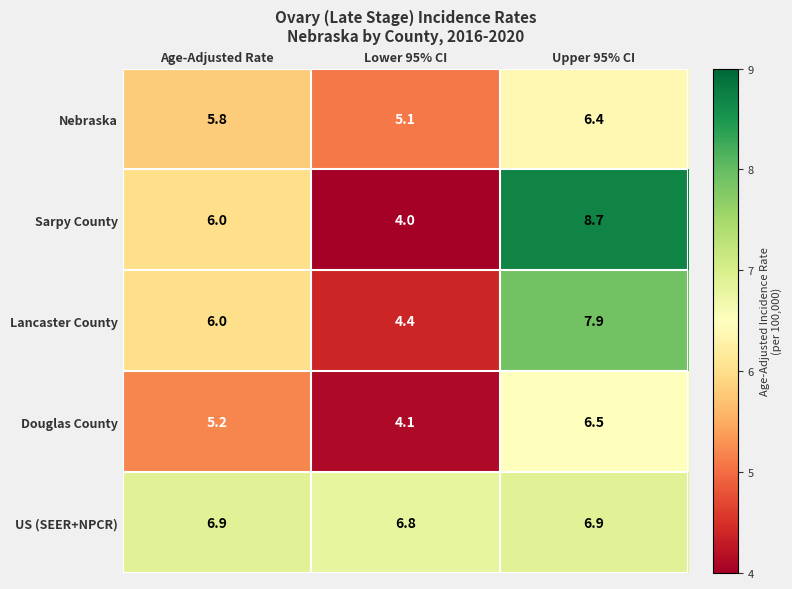

Count the number of data series in this chart.

5